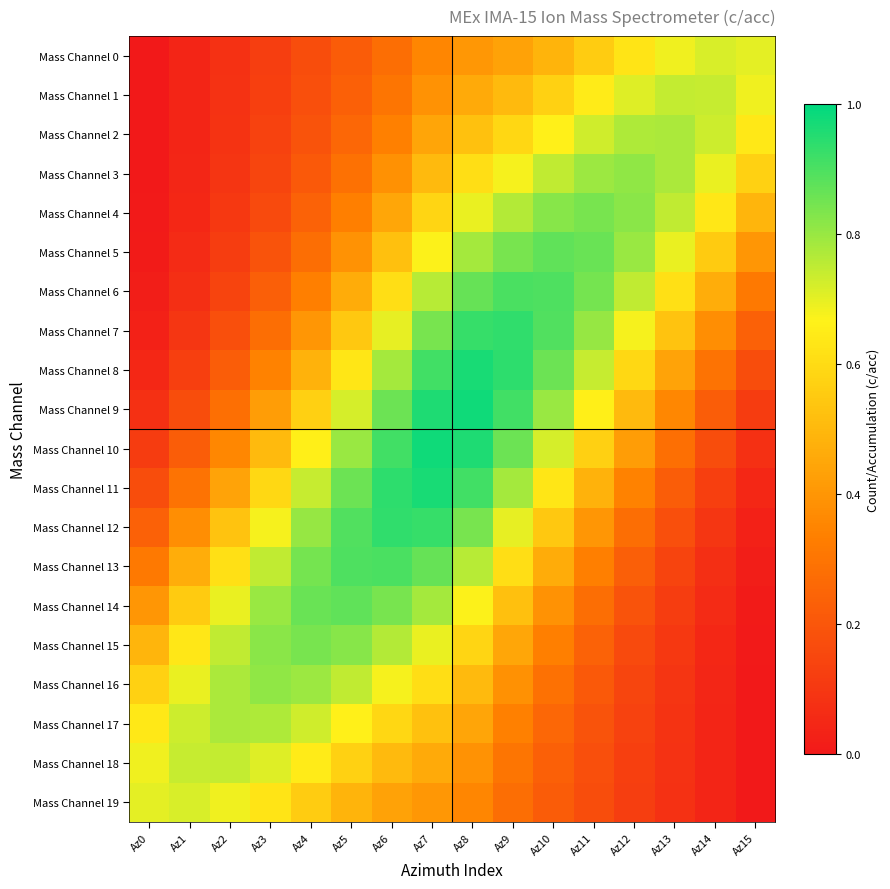

Which series has the largest range (max minus min)?

Mass Channel 8